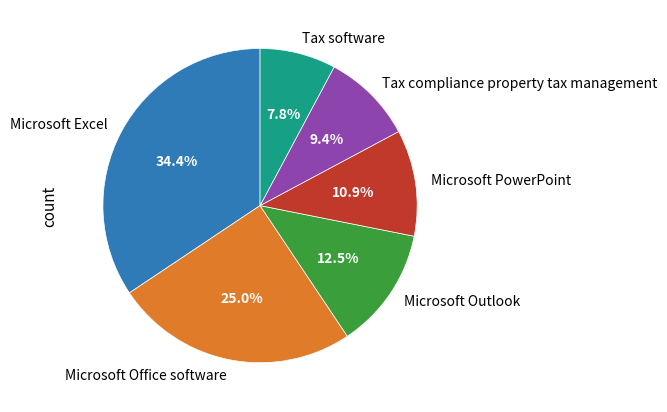

To the nearest percent, what portion does Microsoft PowerPoint represent?

11%